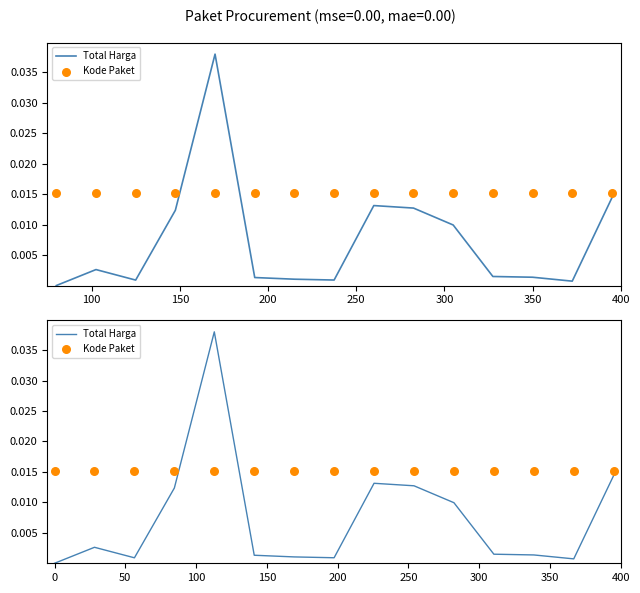

What are all the series names shown in the legend?

Total Harga, Kode Paket